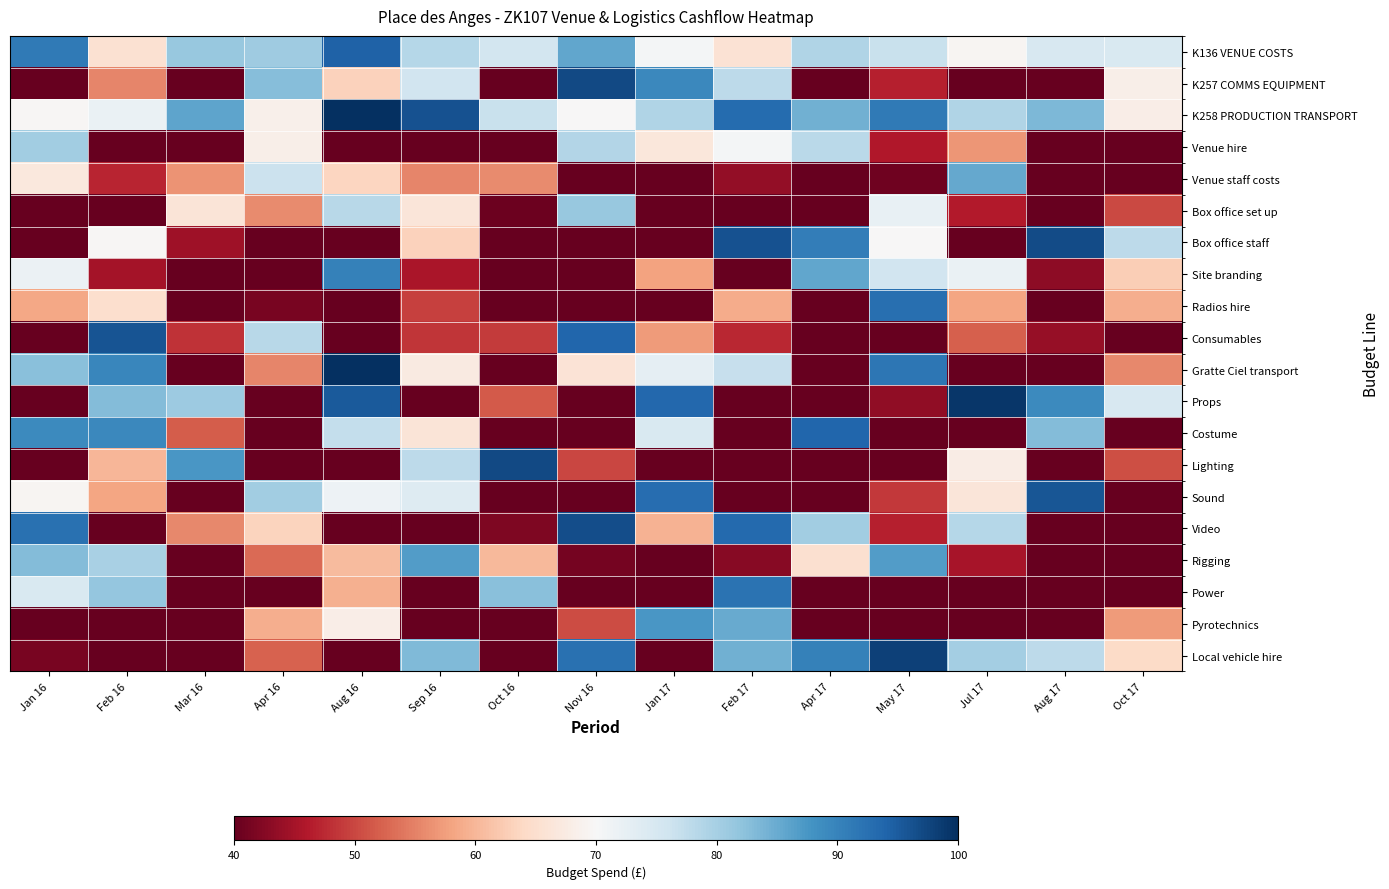

Rank the series by their maximum value, from highest to lowest.

K258 PRODUCTION TRANSPORT, Gratte Ciel transport, Props, Local vehicle hire, Lighting, K257 COMMS EQUIPMENT, Box office staff, Video, Consumables, Sound, K136 VENUE COSTS, Costume, Radios hire, Power, Site branding, Pyrotechnics, Rigging, Venue staff costs, Box office set up, Venue hire